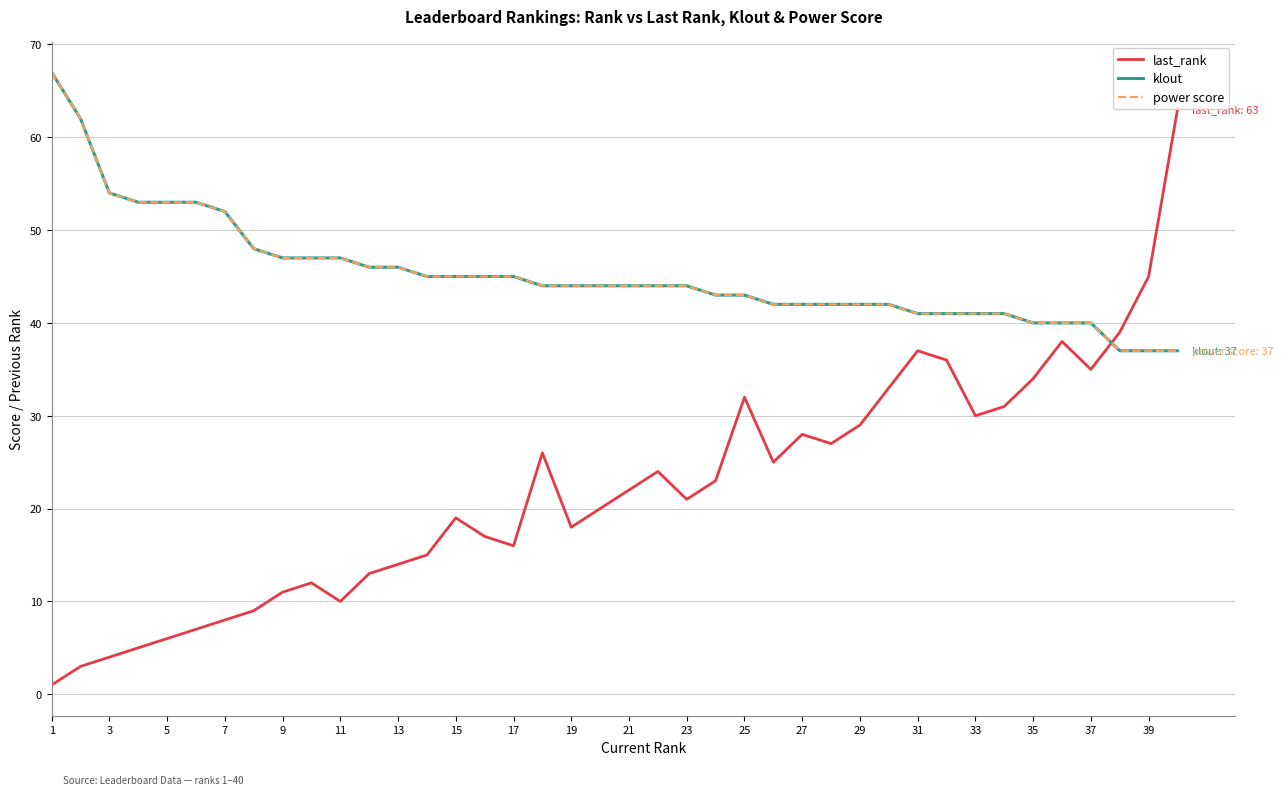

What is the difference between the maximum and minimum values in the power score series?

30